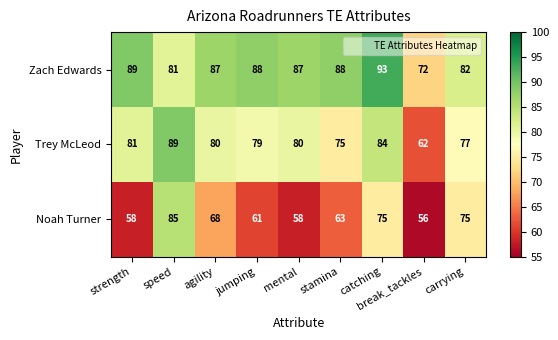

List the series in order of their overall mean, highest first.

Zach Edwards, Trey McLeod, Noah Turner